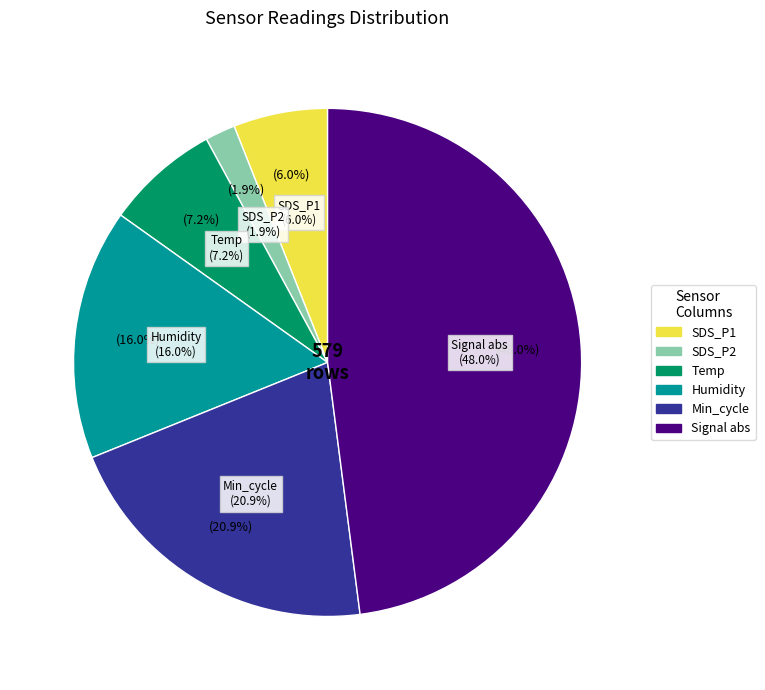

To the nearest percent, what portion does SDS_P2 avg represent?

2%